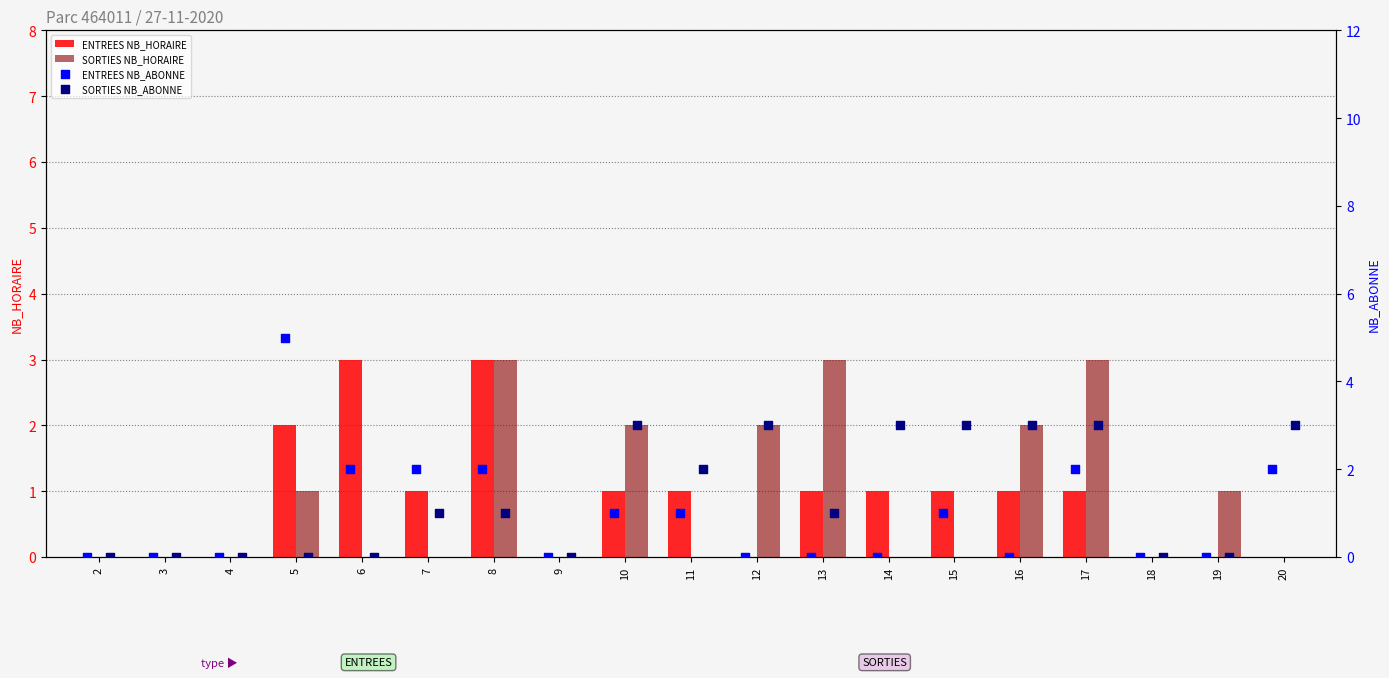

Which series has the largest total across all categories?

SORTIES NB_ABONNE